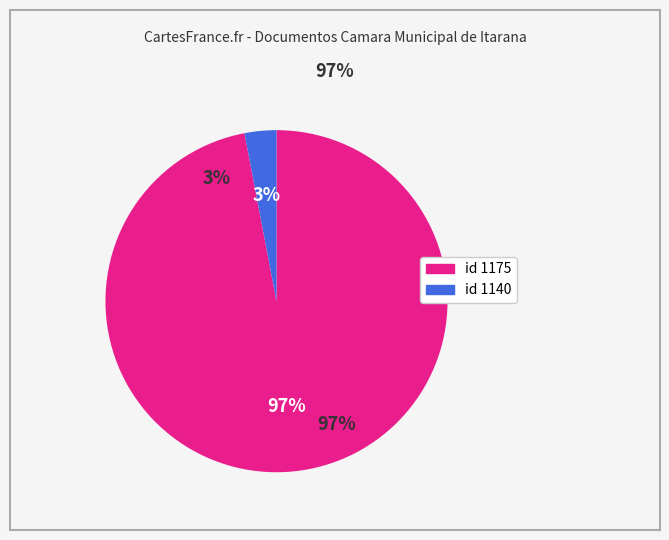

The 1140 slice represents 16% of the pie. True or false?

False